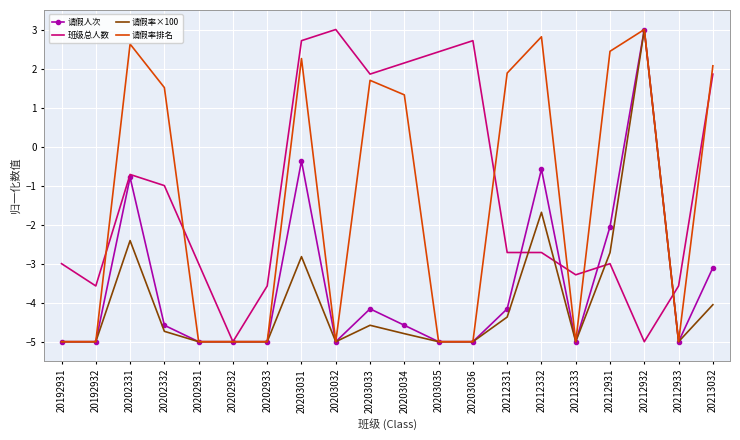

What is the sum of the 班级总人数 values at 20203031 and 20202331?

2.0